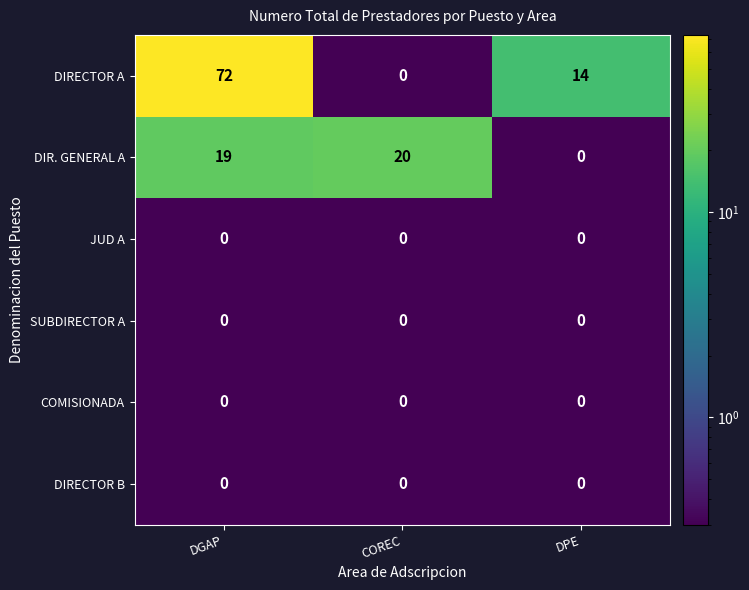

True or false: DIRECTOR B has a value of 0 at DPE.

True